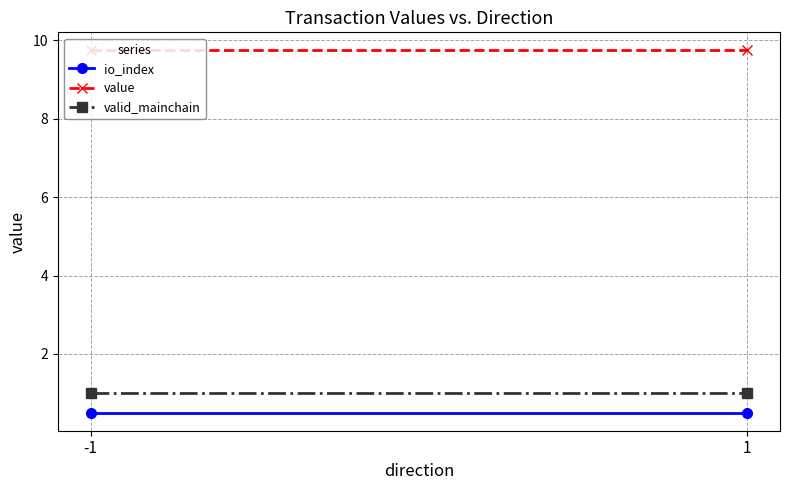

What is the sum of all valid_mainchain values?

2.0